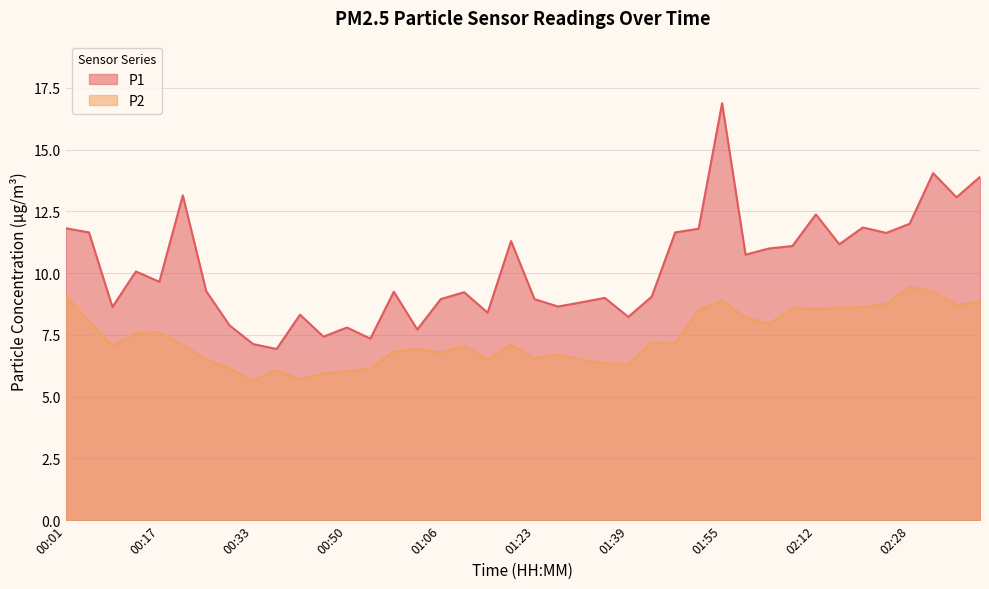

At which label is P2 closest to 7?

01:10